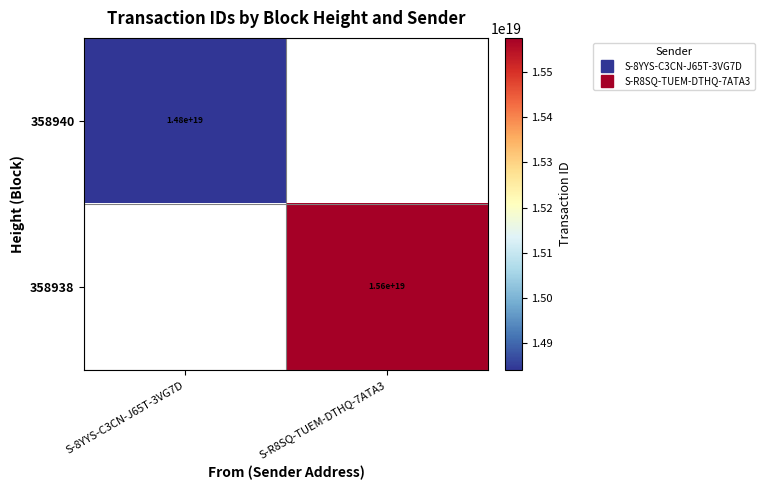

Which category has the highest value across all series?

S-R8SQ-TUEM-DTHQ-7ATA3